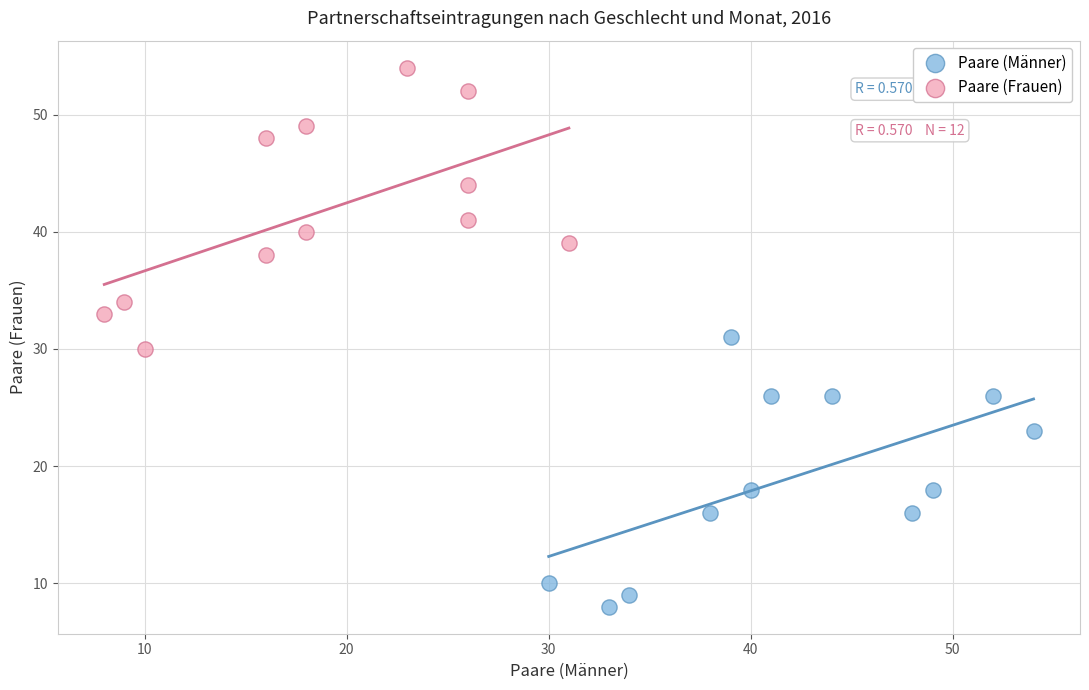

Which series reaches the maximum Y coordinate?

Paare (Frauen)